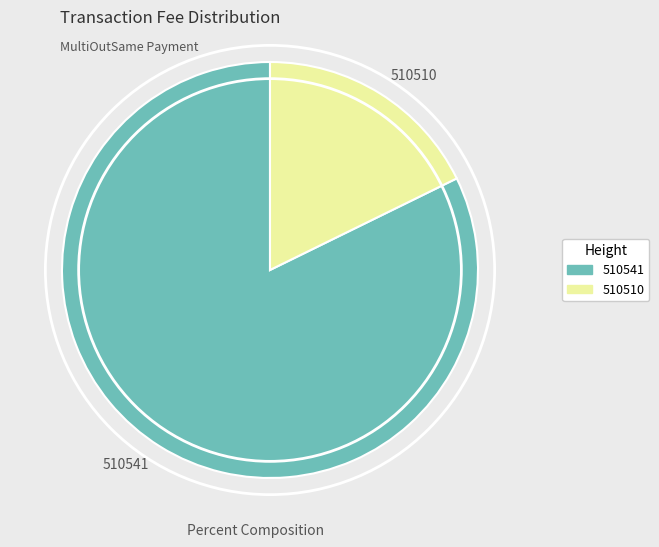

Which category has the smallest portion of the pie?

510510